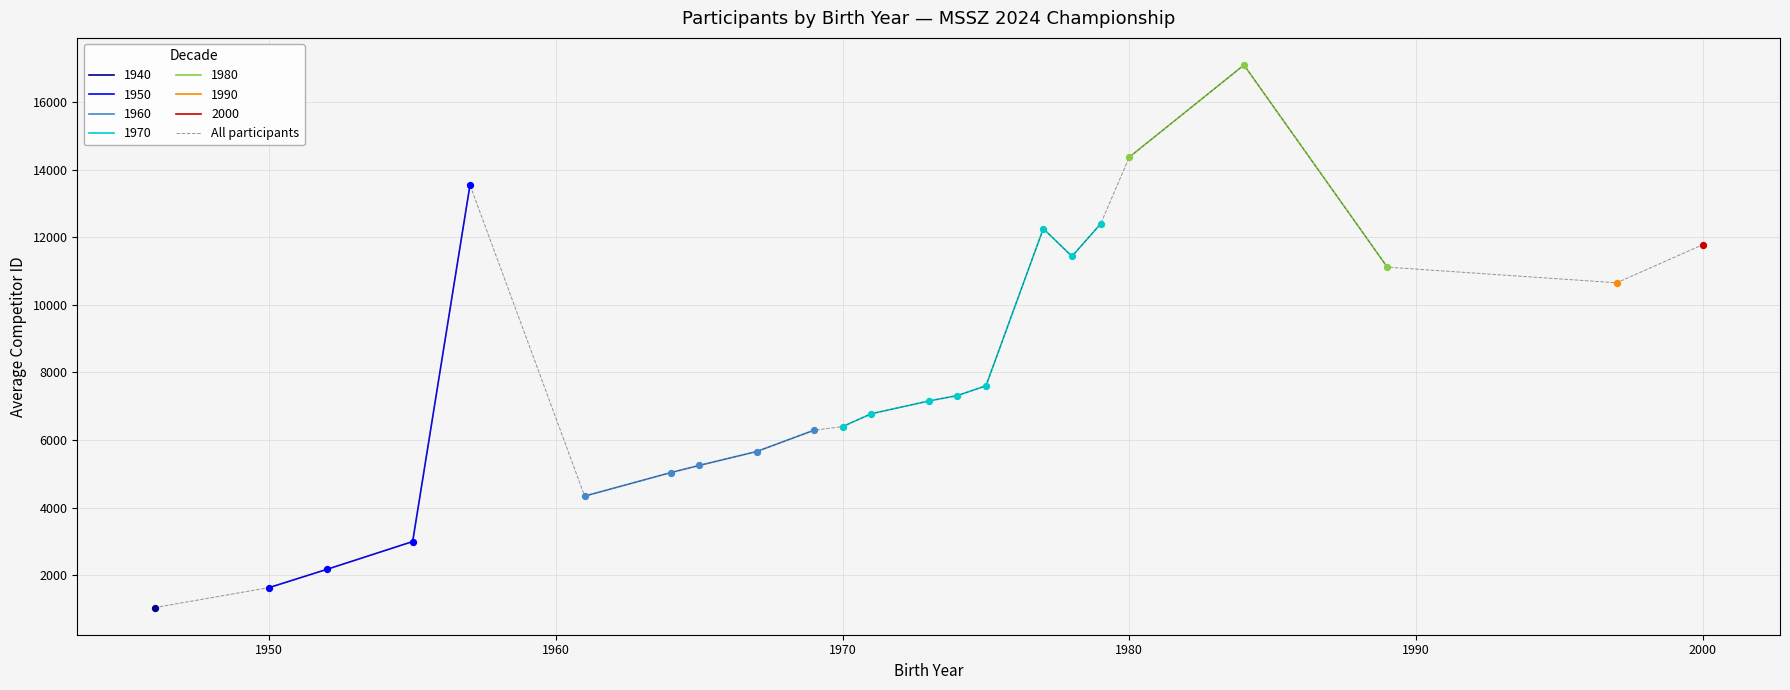

True or false: All participants has a value of 25368.4 at 1980.

False